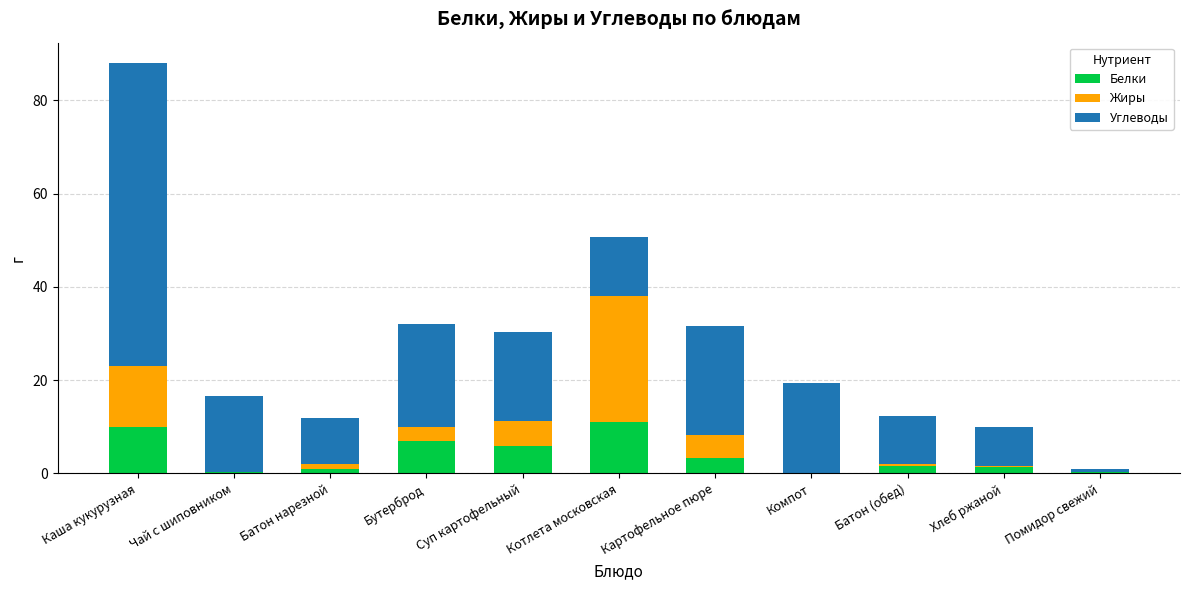

What is the total value across all series at Суп картофельный?

30.4